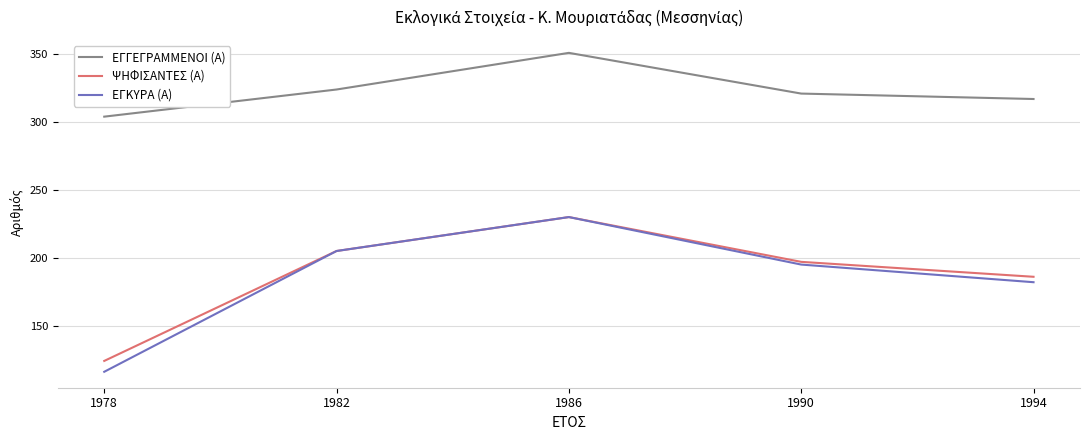

Where is the first local maximum for ΨΗΦΙΣΑΝΤΕΣ (Α)?

1986